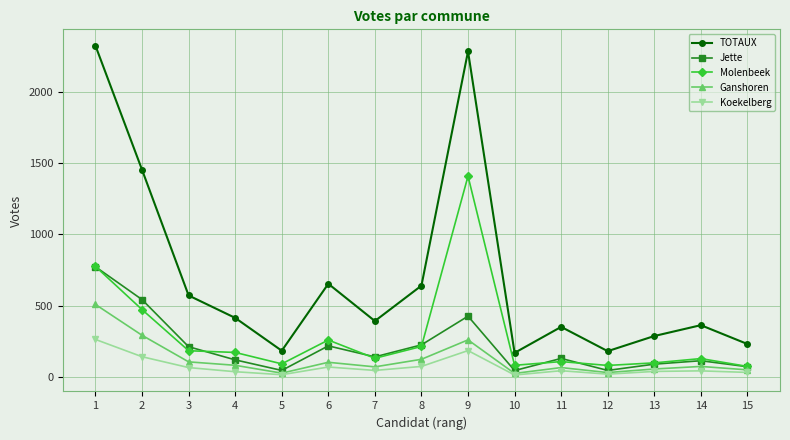

What are all the series names shown in the legend?

TOTAUX, Jette, Molenbeek, Ganshoren, Koekelberg